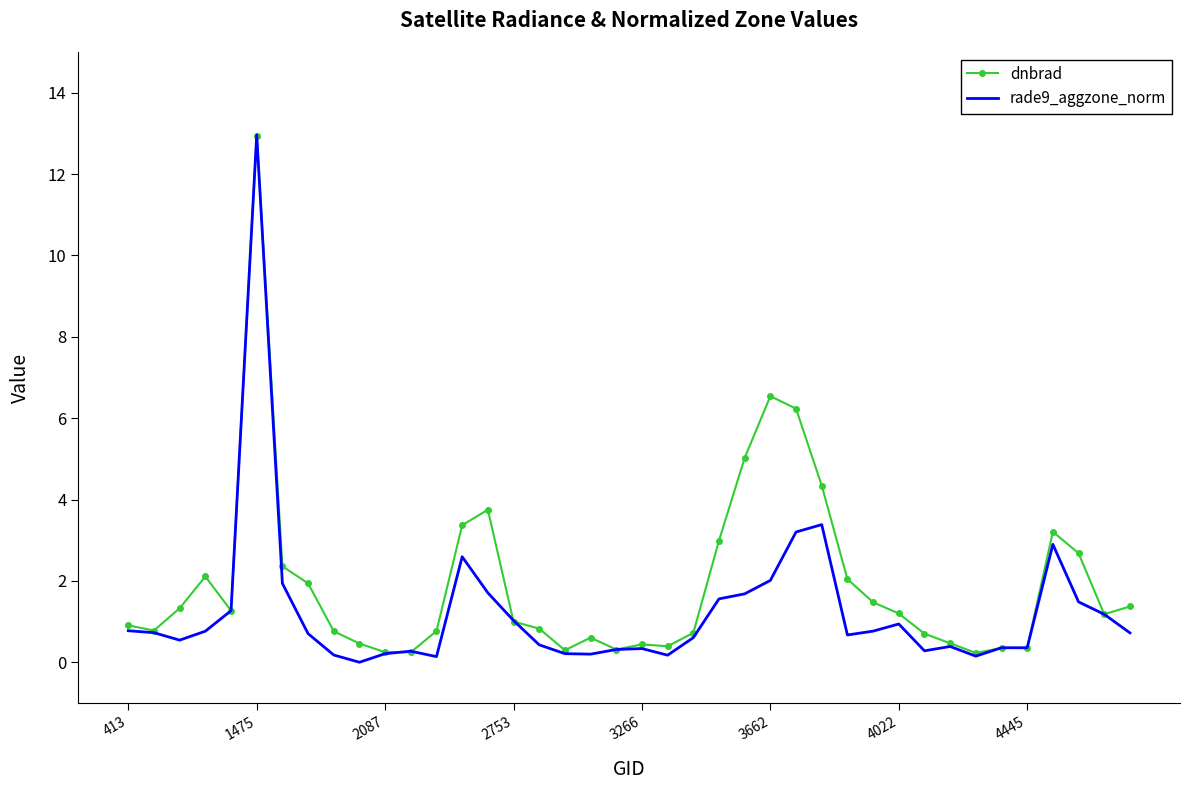

List the series in order of their overall mean, highest first.

dnbrad, rade9_aggzone_norm